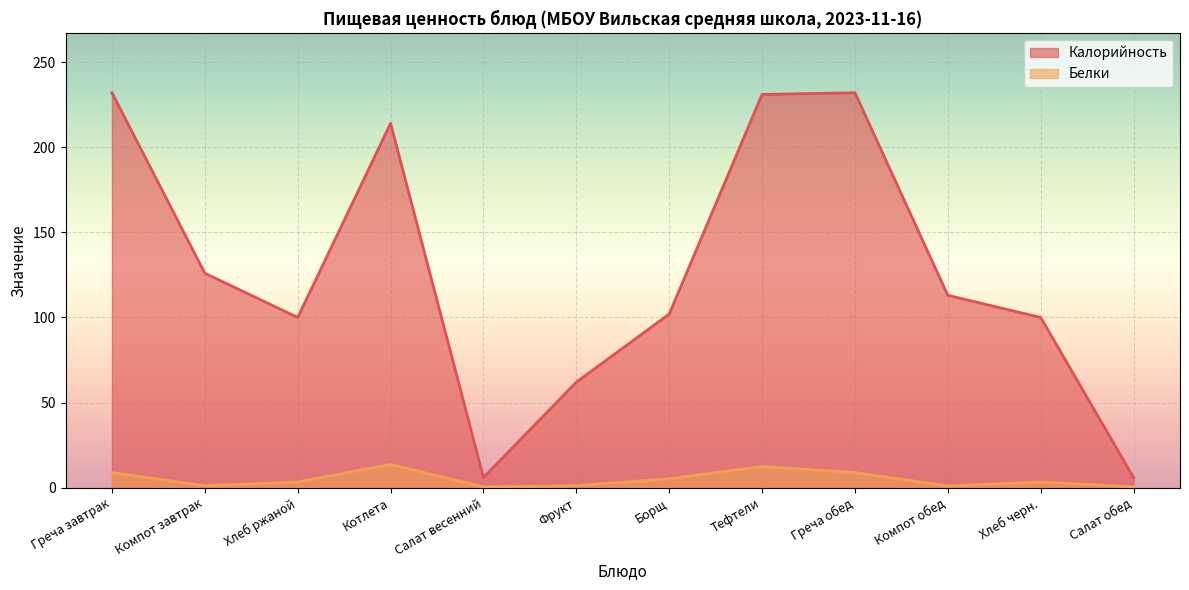

True or false: Белки and Калорийность intersect in this chart.

False